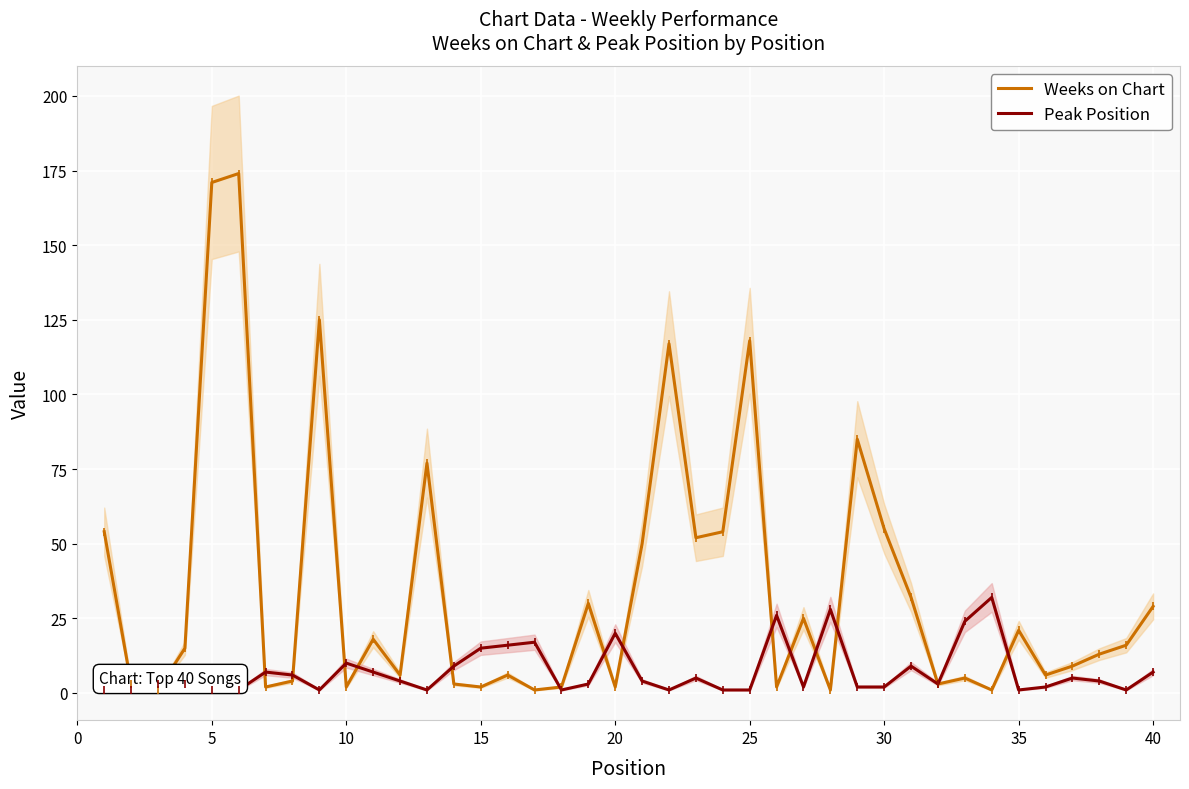

Which series has the largest total across all categories?

Weeks on Chart